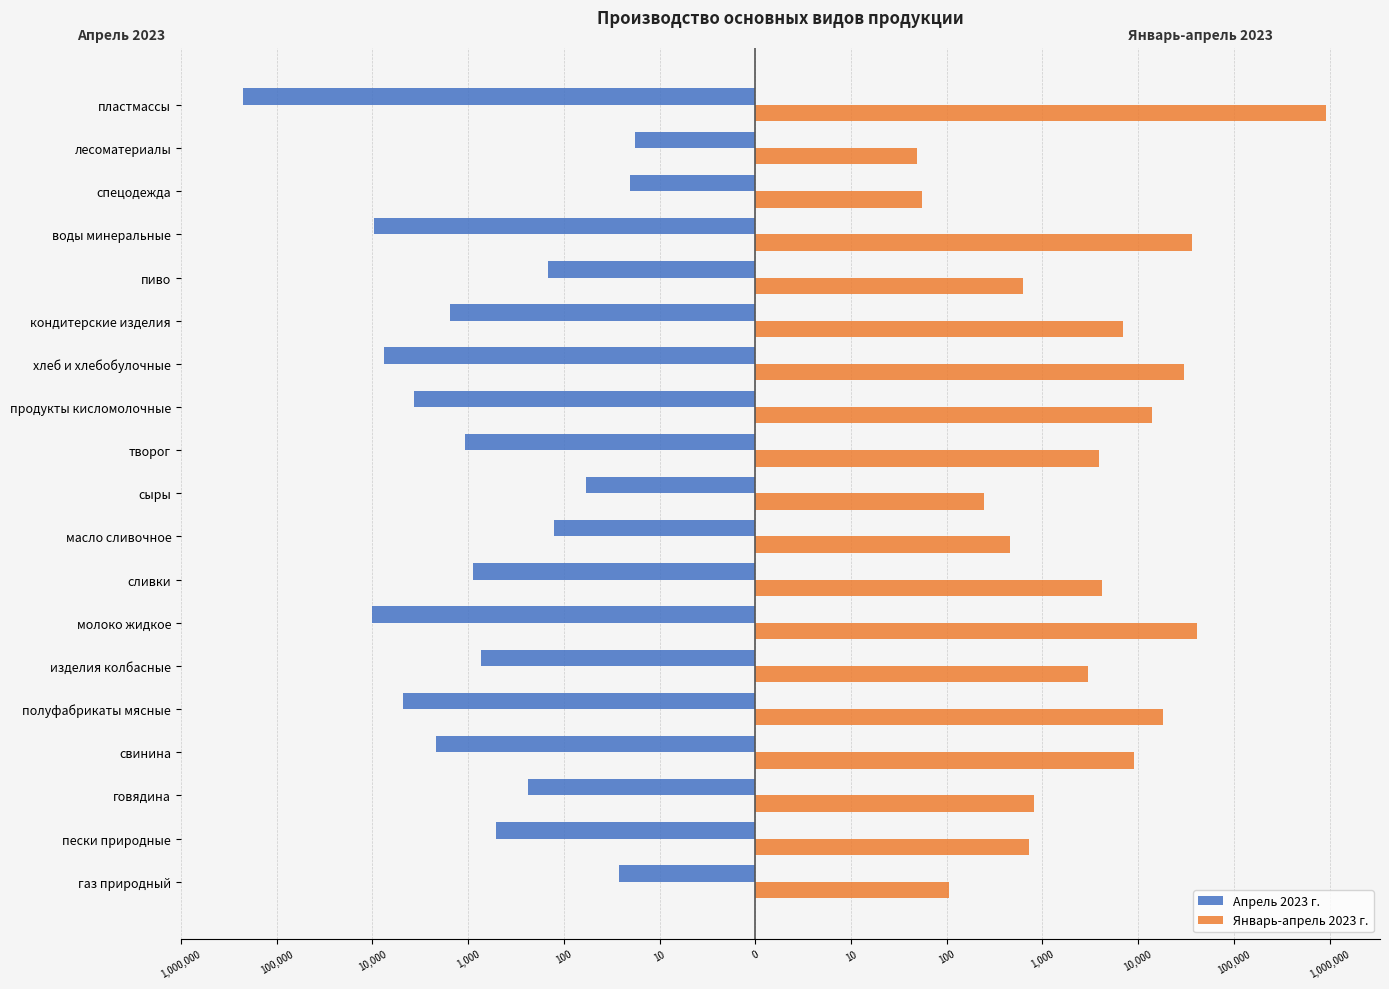

What are all the series names shown in the legend?

Апрель 2023 г., Январь-апрель 2023 г.